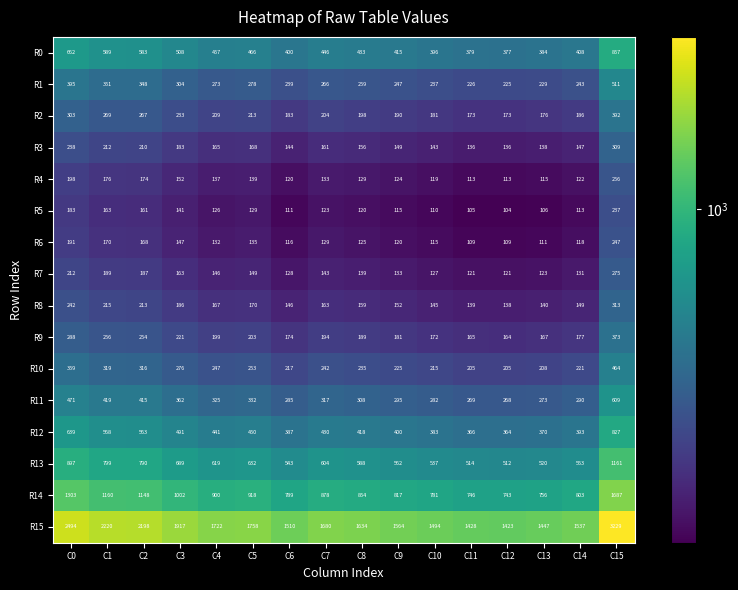

Rank the categories by R11 value from highest to lowest.

C15, C0, C1, C2, C3, C5, C4, C7, C8, C9, C14, C6, C10, C13, C11, C12